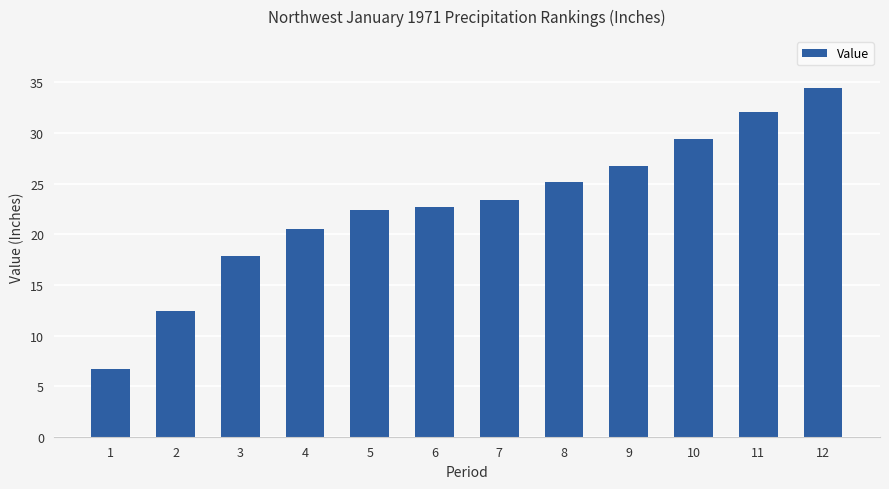

What is the approximate value at 8?

25.2